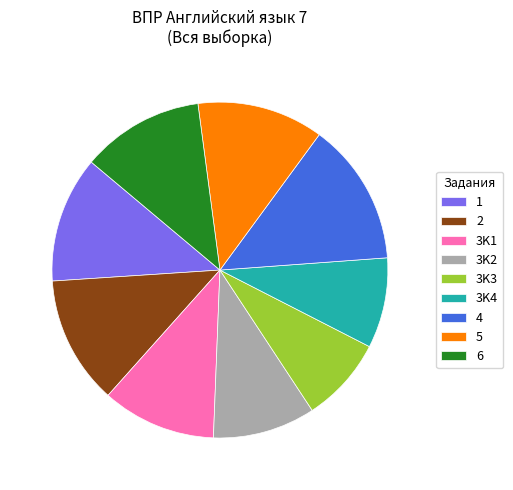

Which slice is the largest?

4